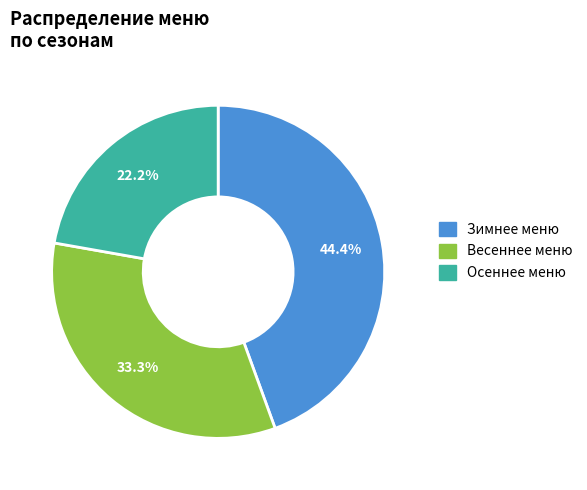

Count the number of slices in the pie.

3